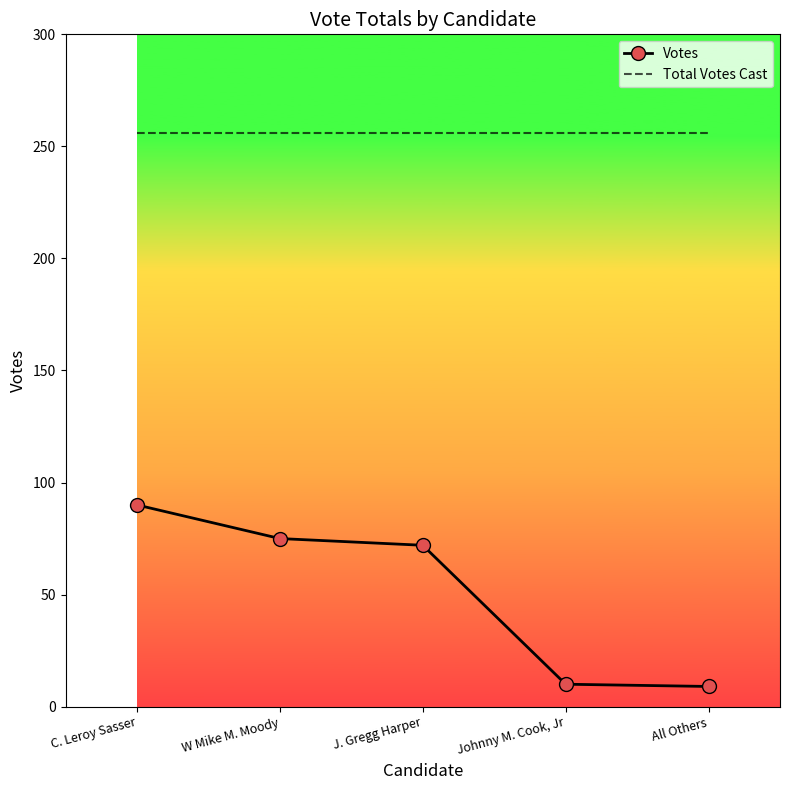

The value of Votes at J. Gregg Harper is 72. True or false?

True